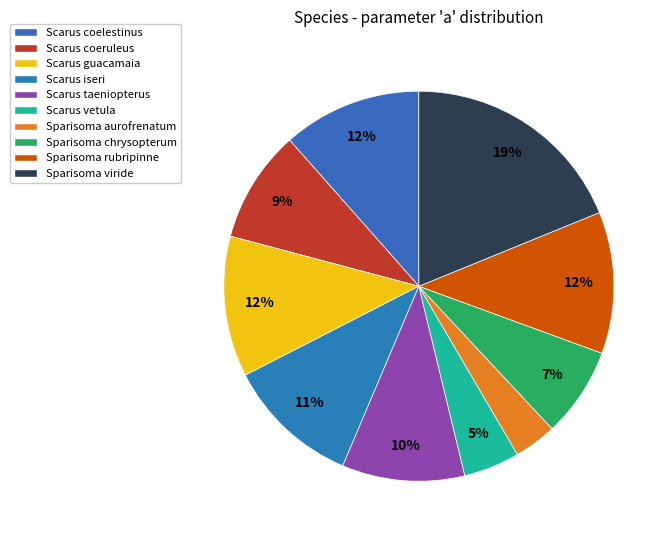

Combined, do Sparisoma rubripinne and Scarus vetula account for over 50%?

No